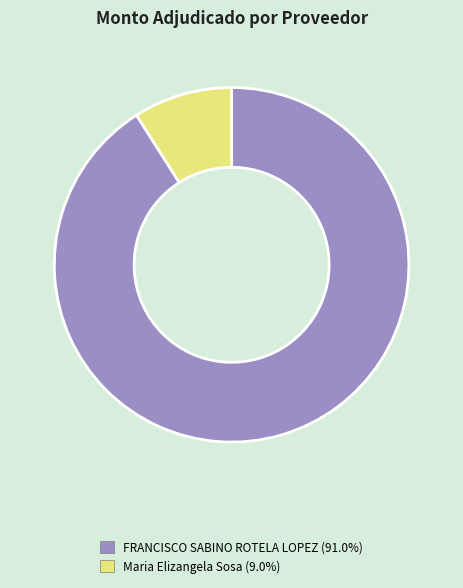

What is the majority slice?

FRANCISCO SABINO ROTELA LOPEZ